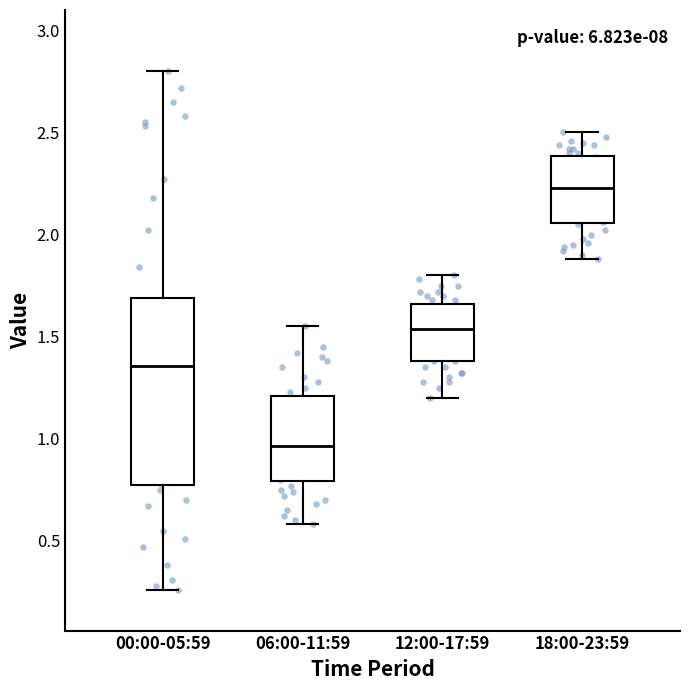

Where does the upper whisker of the box for 06:00-11:59 end on the y-axis? The values are not printed on the chart, so give them approximately, as read against the axis.

1.55